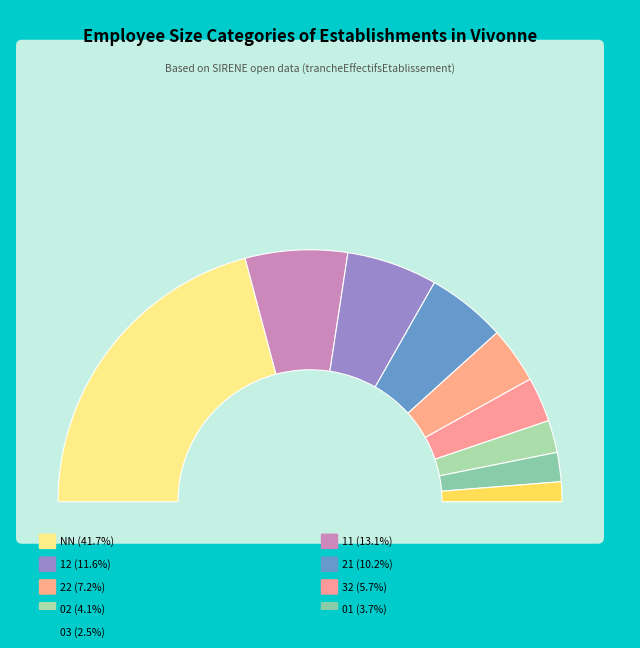

To the nearest percent, what is the difference between the 11 and 01 slice percentages?

9%